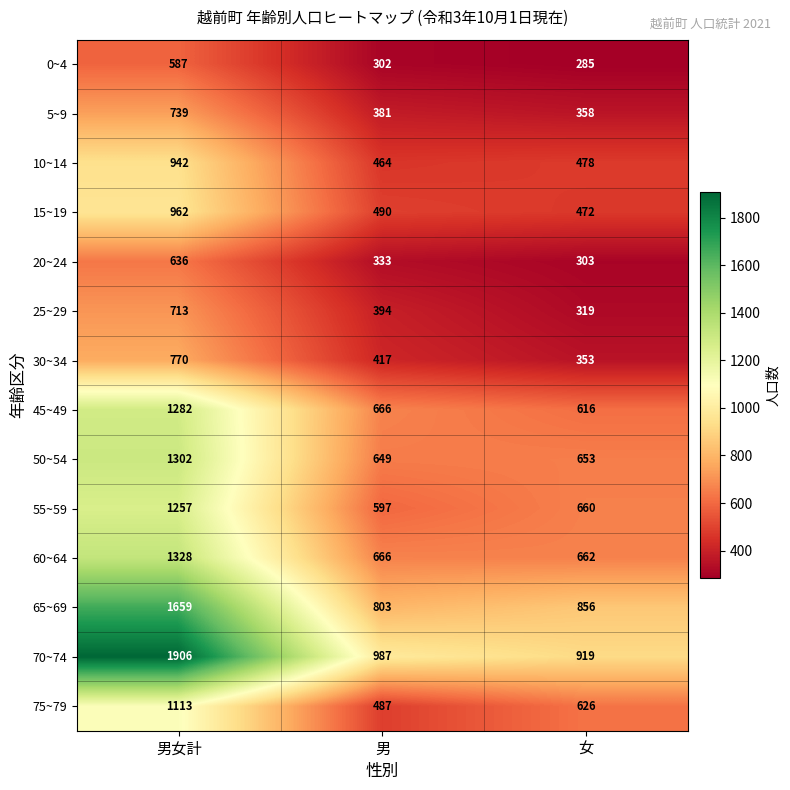

Which series has the largest range (max minus min)?

70~74